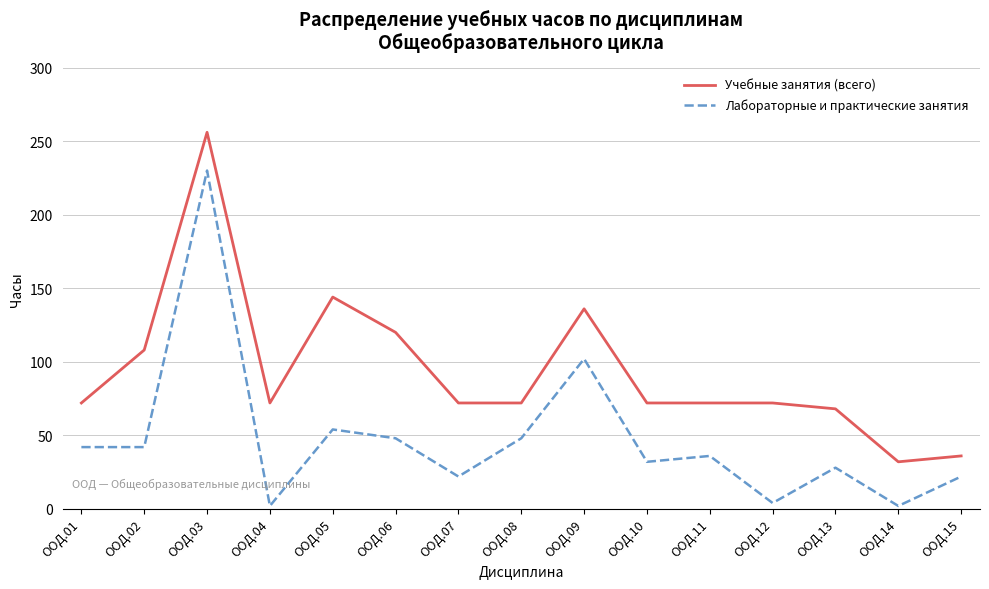

The Лабораторные и практические занятия series shows 28 at ООД.13. True or false?

True